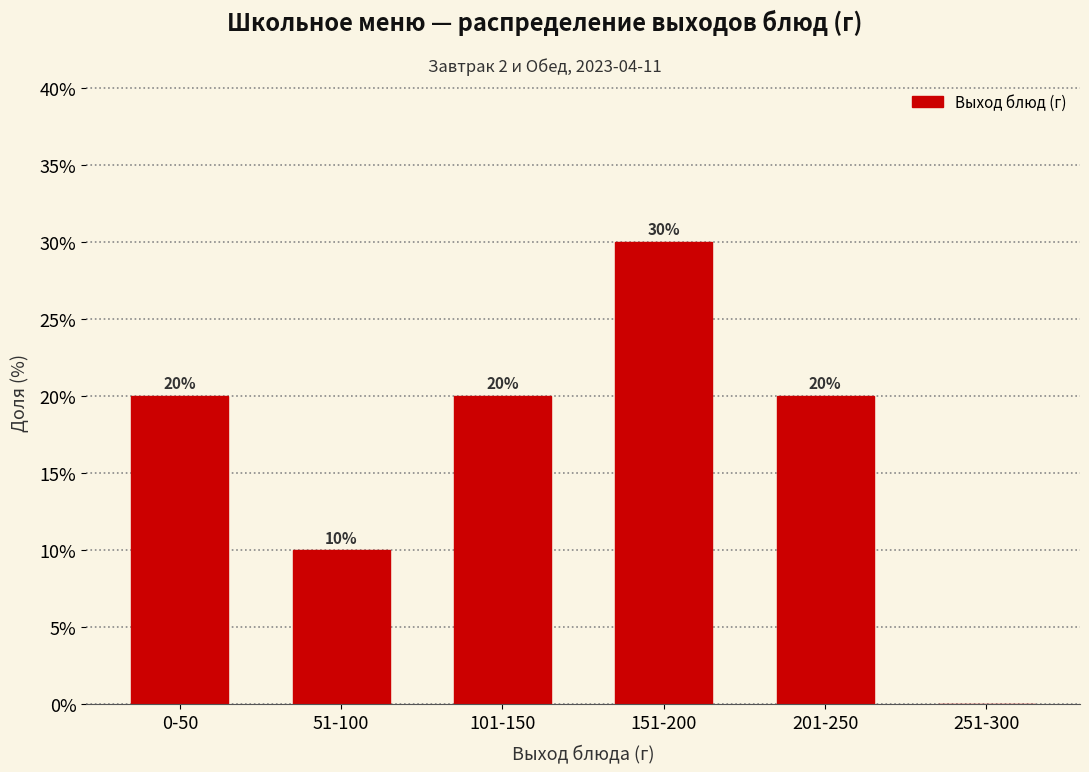

Reading left to right, what are all the values shown in this chart?

0-50=20	51-100=10	101-150=20	151-200=30	201-250=20	251-300=0